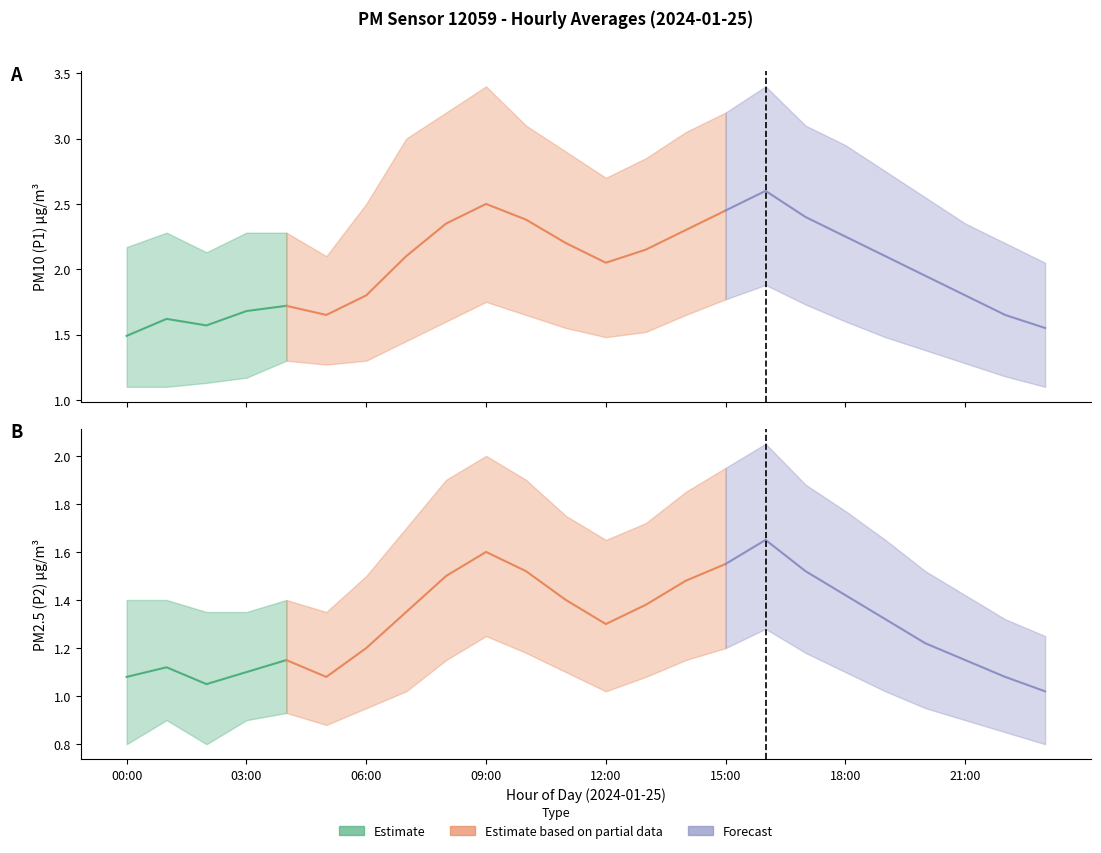

How many interior local peaks does the P2 series have?

4